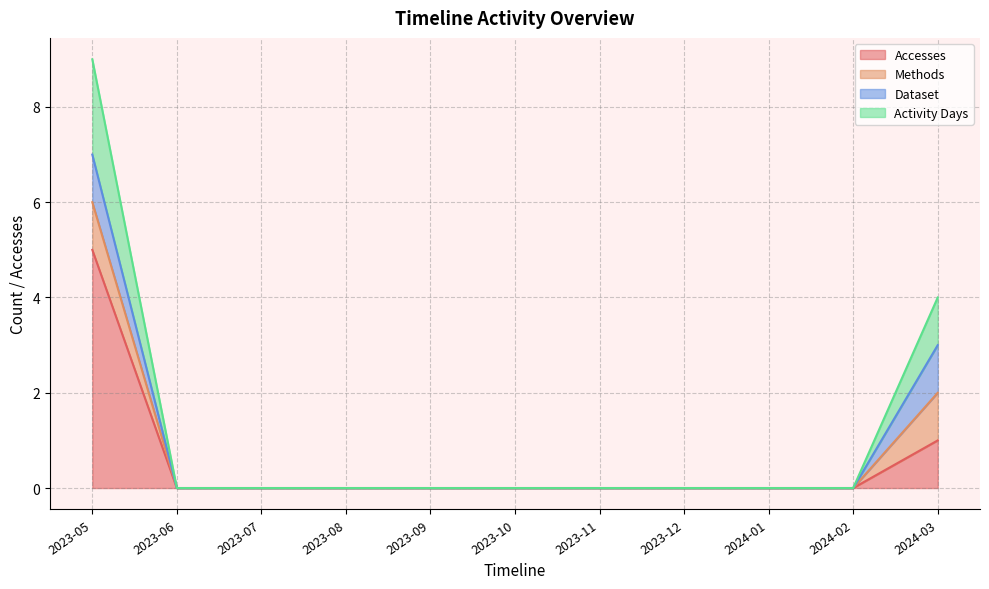

Which has a higher value, 2024-01 or 2023-05?

2023-05